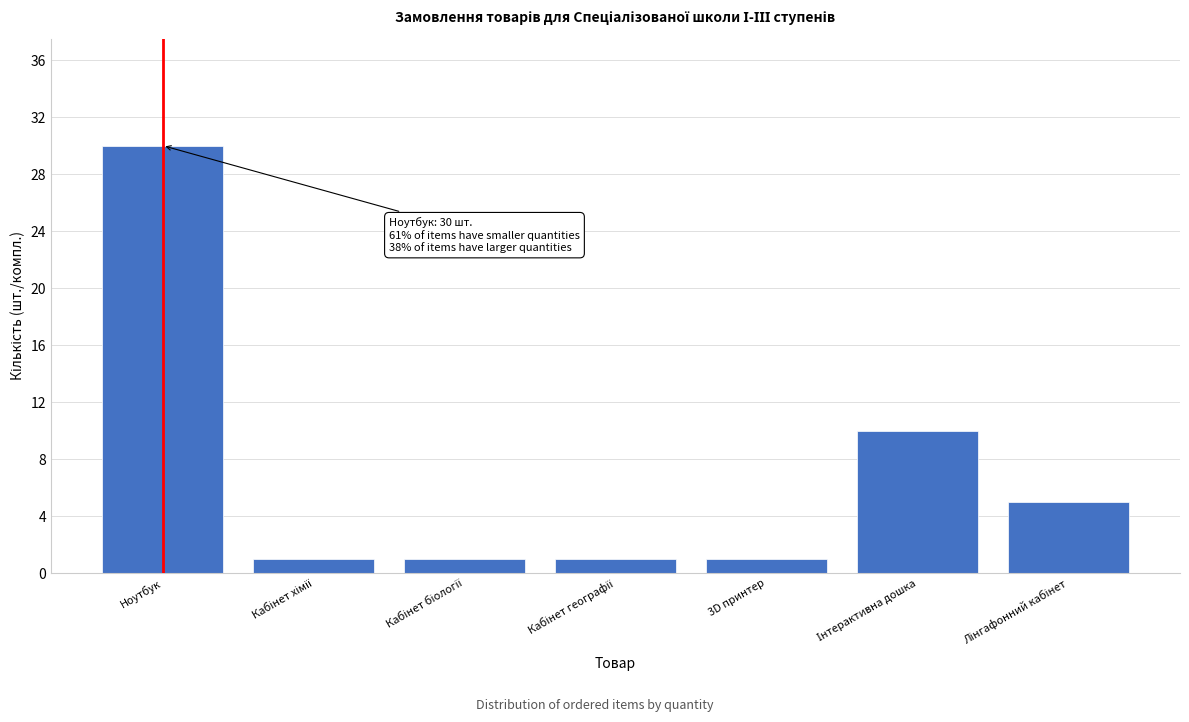

Reading right to left, extract all data points from this chart.

5	10	1	1	1	1	30